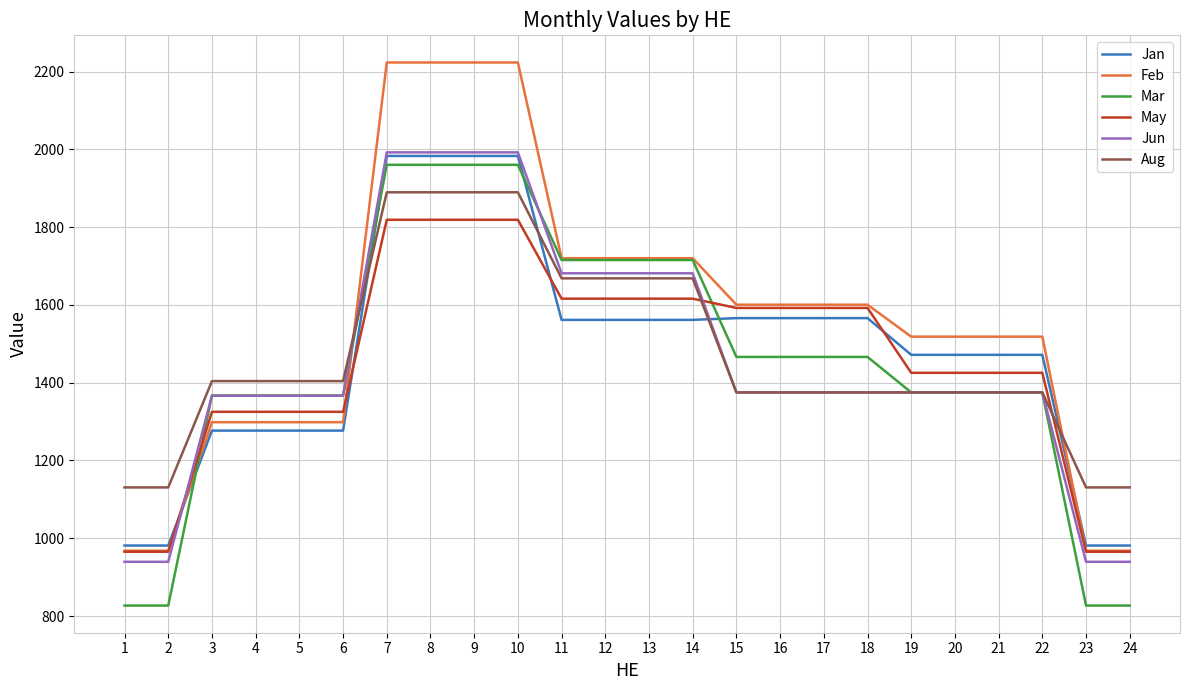

Which series has the widest spread of values?

Feb